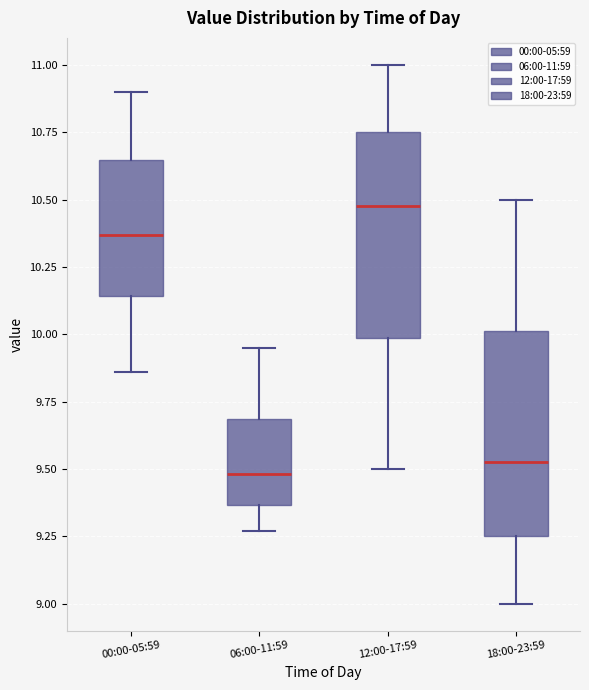

Reading left to right, read every box against the y-axis: the position of its median line, the range the box covers, and the ends of its whiskers. The values are not printed on the chart, so give them approximately, as read against the axis.

00:00-05:59: median 10.35, box 10.15 to 10.65, whiskers 9.85 to 10.90
06:00-11:59: median 9.50, box 9.35 to 9.70, whiskers 9.25 to 9.95
12:00-17:59: median 10.50, box 10.00 to 10.75, whiskers 9.50 to 11.00
18:00-23:59: median 9.55, box 9.25 to 10.00, whiskers 9.00 to 10.50